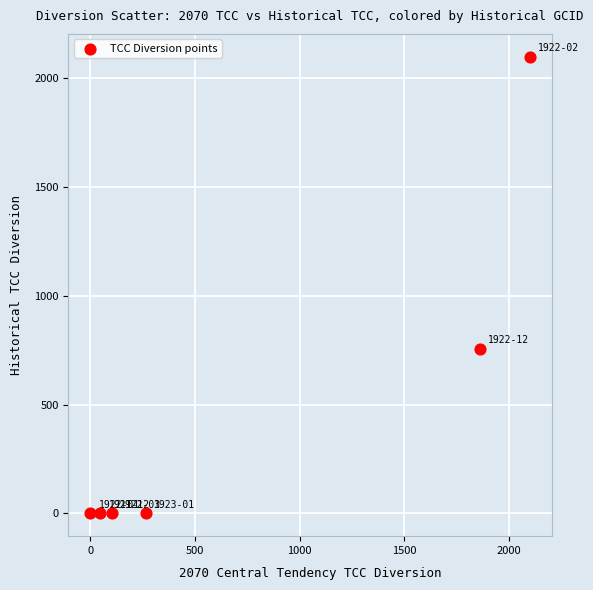

What is the average Y value?

476.3